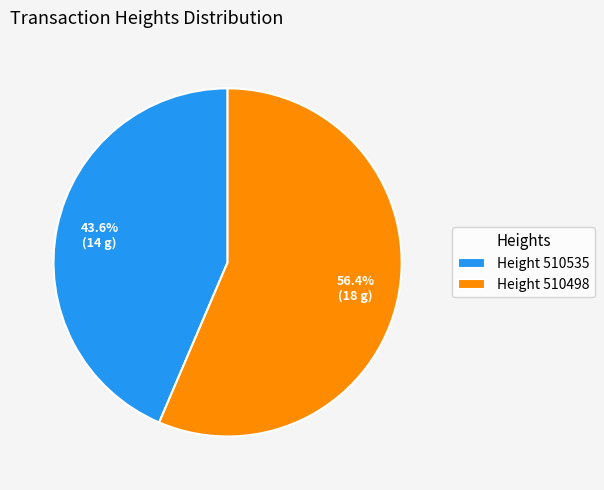

What is the ratio of the value at Height 510498 to the value at Height 510535?

1.3